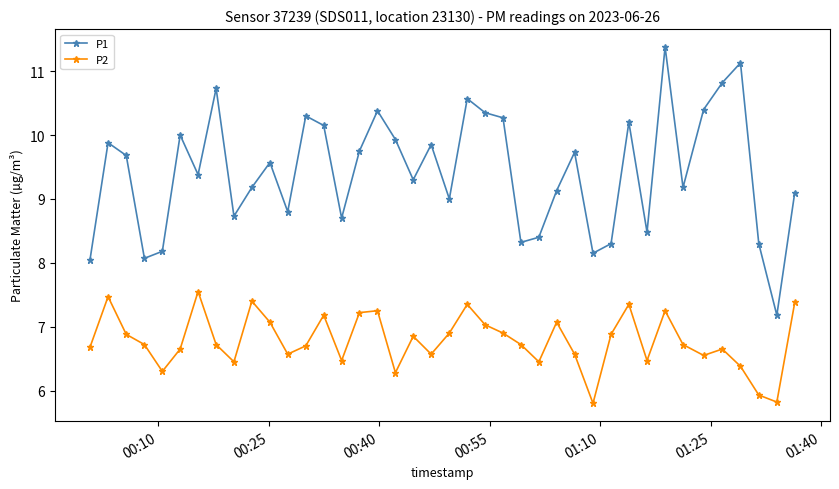

What is the value of the P2 point at the 4th from the left?

6.7